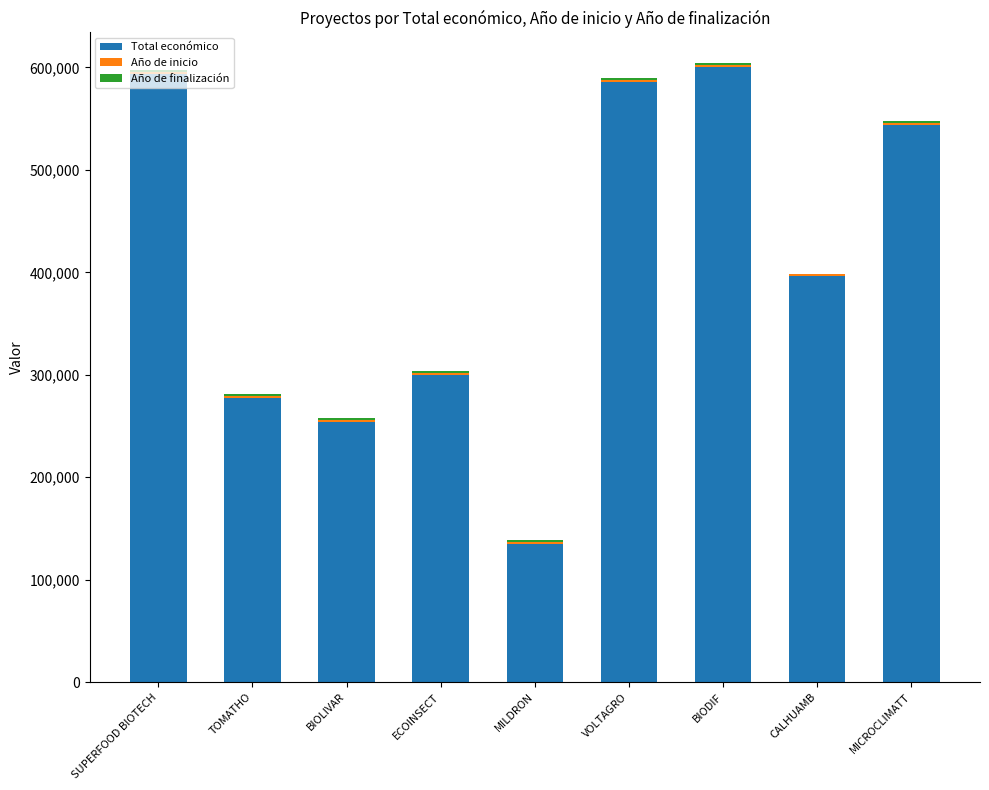

What is the maximum value for Total económico?

599927